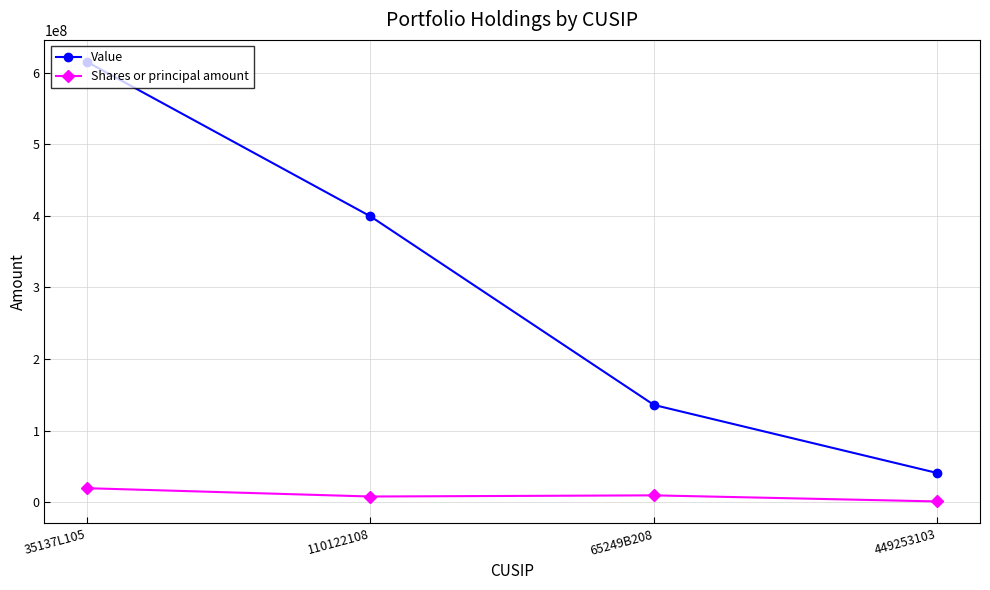

True or false: Value and Shares or principal amount intersect in this chart.

False